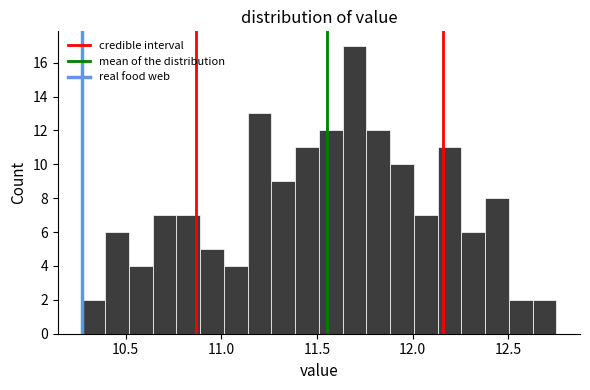

Read against the x-axis, roughly where is the centre of the tallest bar?

11.70